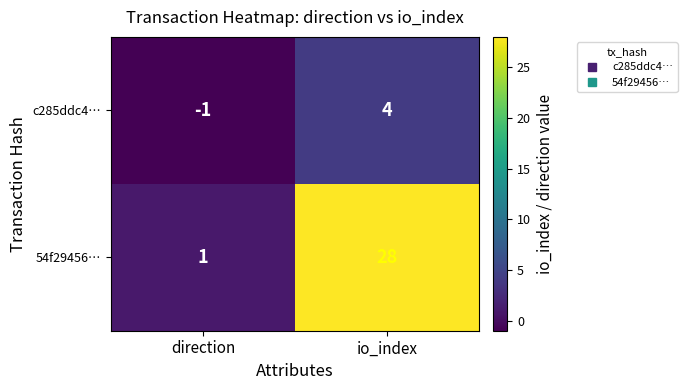

Read the c285ddc4… value at io_index.

4